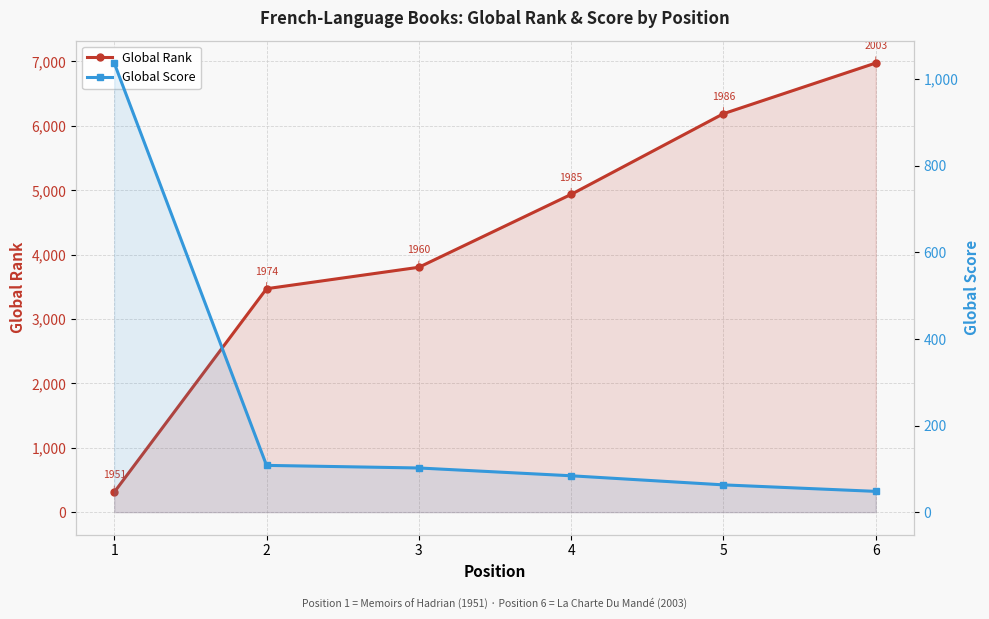

Reading left to right, transcribe all the data shown in this chart.

Global Rank: 310	3470	3803	4935	6188	6975
Global Score: 1037	108	102	84	63	48